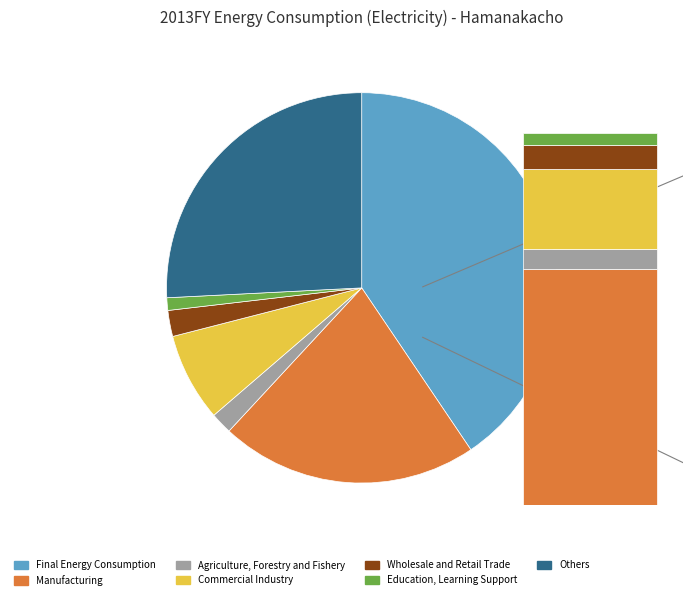

Is it true that Manufacturing is 21% of the pie?

True